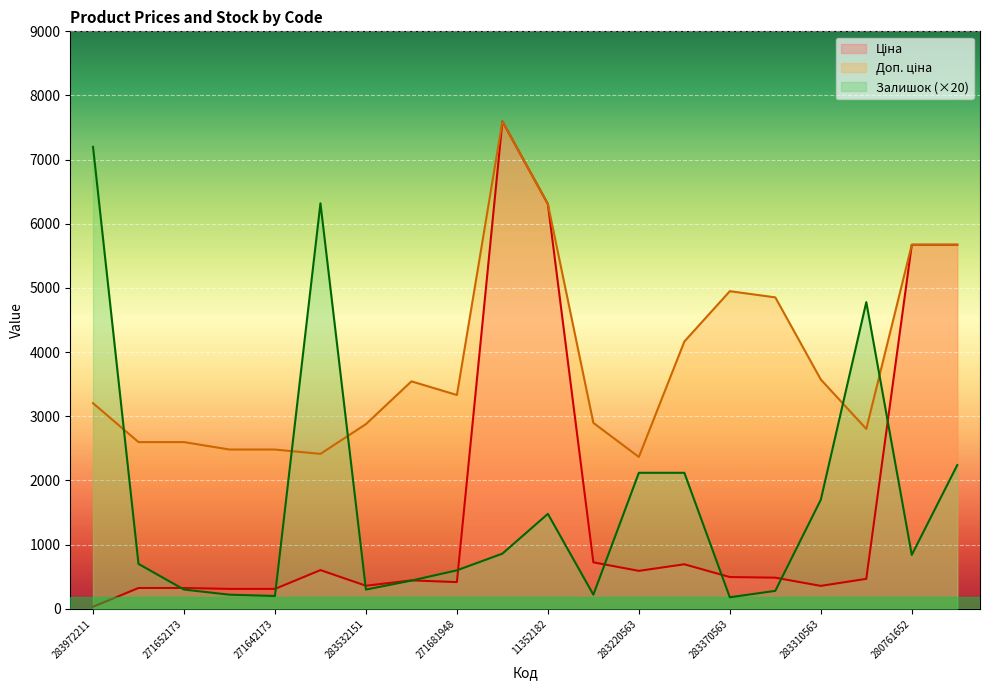

Reading right to left, list all the values displayed in this chart.

Ціна: 280761644=5673.8	280761652=5673.8	281720563=467.3	283310563=357.4	283340563=485.4	283370563=495.0	283502182=694.3	283220563=591.6	283280563=724.5	11352182=6308.8	284392211=7596.5	271681948=416.6	271691948=443.1	283532151=359.9	249092174=603.7	271642173=310.3	271642174=310.3	271652173=324.8	271652174=324.8	283972211=32.0
Доп. ціна: 280761644=5673.8	280761652=5673.8	281720563=2803.6	283310563=3573.9	283340563=4853.8	283370563=4950.4	283502182=4165.6	283220563=2366.5	283280563=2897.8	11352182=6308.8	284392211=7596.5	271681948=3332.5	271691948=3545.0	283532151=2878.8	249092174=2414.8	271642173=2482.4	271642174=2482.4	271652173=2598.3	271652174=2598.3	283972211=3205.0
Залишок: 280761644=2240.0	280761652=840.0	281720563=4780.0	283310563=1700.0	283340563=280.0	283370563=180.0	283502182=2120.0	283220563=2120.0	283280563=220.0	11352182=1480.0	284392211=860.0	271681948=600.0	271691948=440.0	283532151=300.0	249092174=6320.0	271642173=200.0	271642174=220.0	271652173=300.0	271652174=700.0	283972211=7200.0